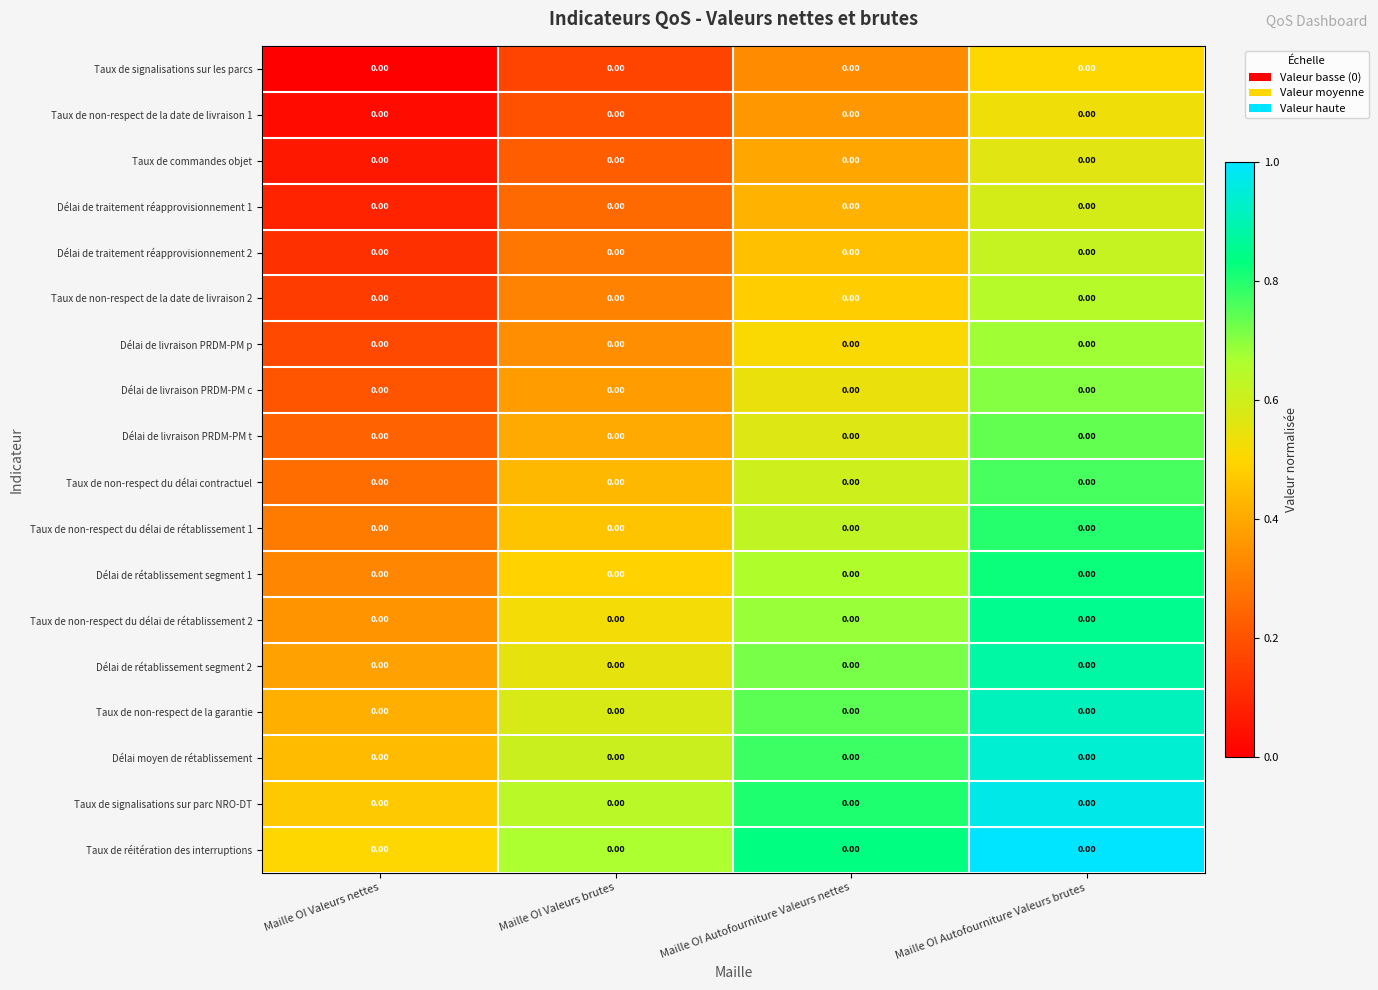

Between Maille OI Valeurs nettes and Maille OI Autofourniture Valeurs brutes, which is larger?

Maille OI Autofourniture Valeurs brutes